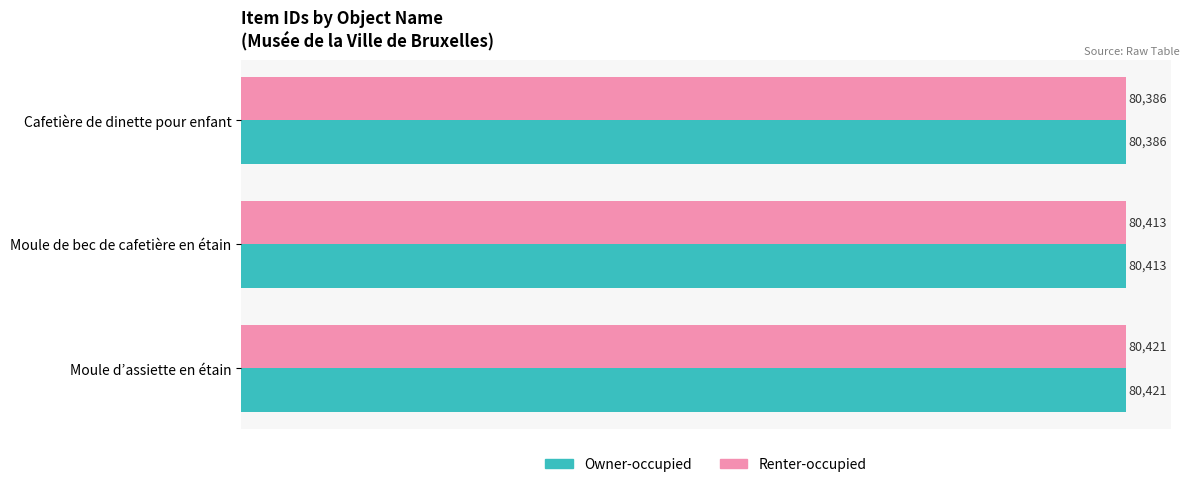

At which category is the sum across all series the highest?

Moule d’assiette en étain